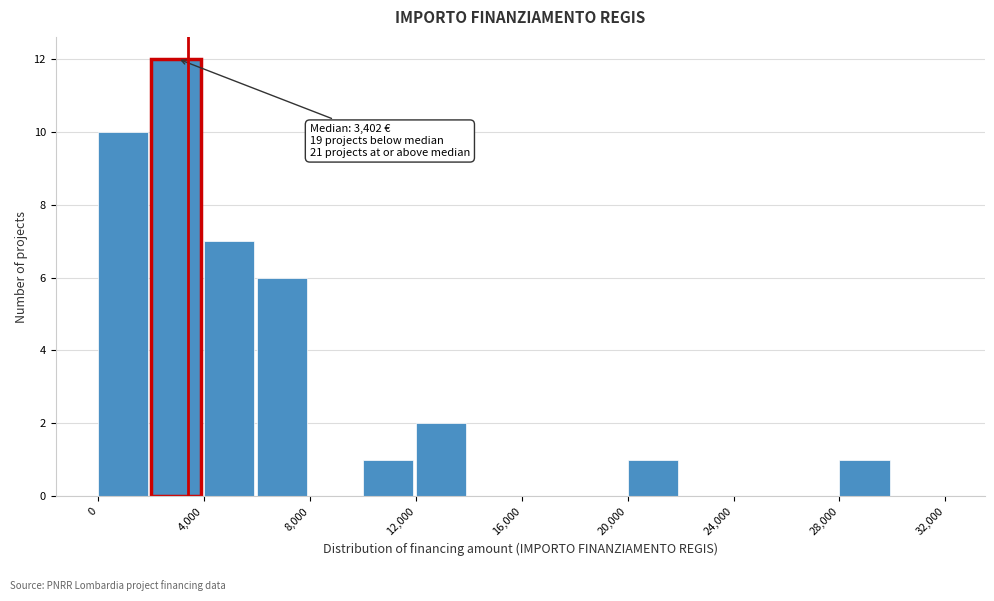

Which range on the x-axis has the tallest bar?

2000 to 4000